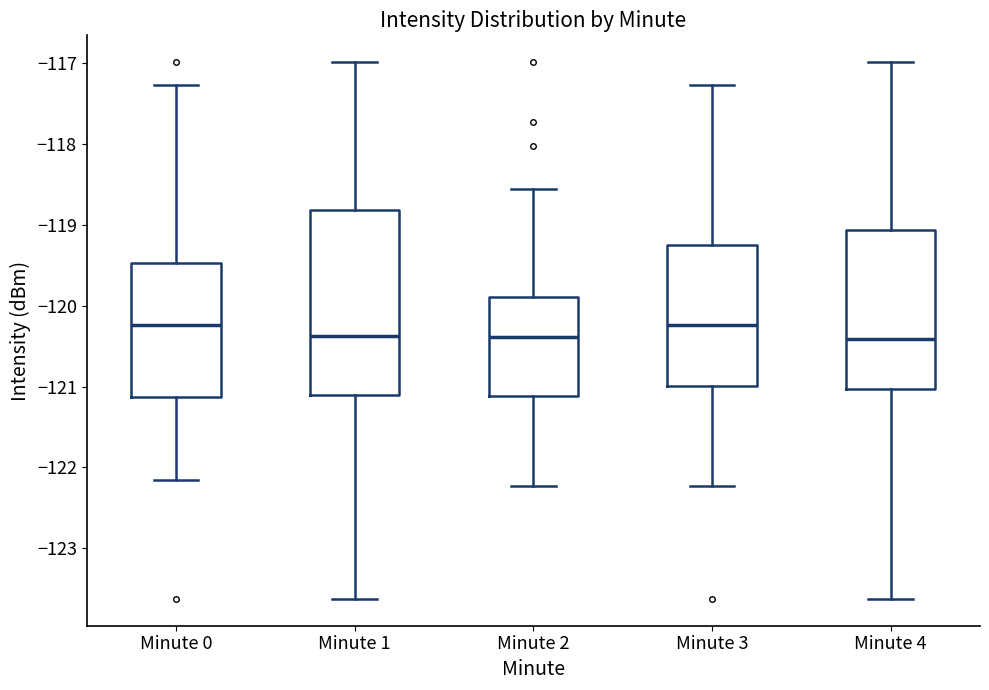

Which box is the tallest, from its lower edge to its upper edge?

Minute 1